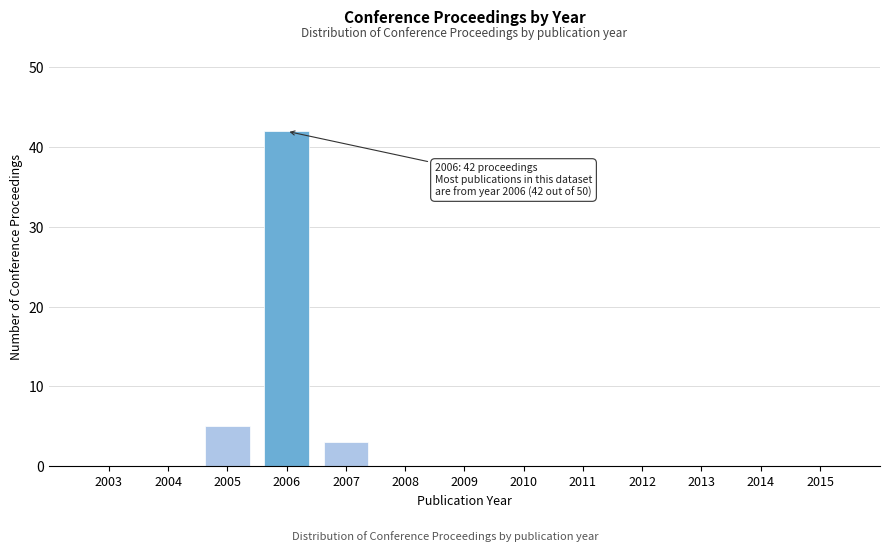

Reading left to right, list all the values displayed in this chart.

2003=0	2004=0	2005=5	2006=42	2007=3	2008=0	2009=0	2010=0	2011=0	2012=0	2013=0	2014=0	2015=0